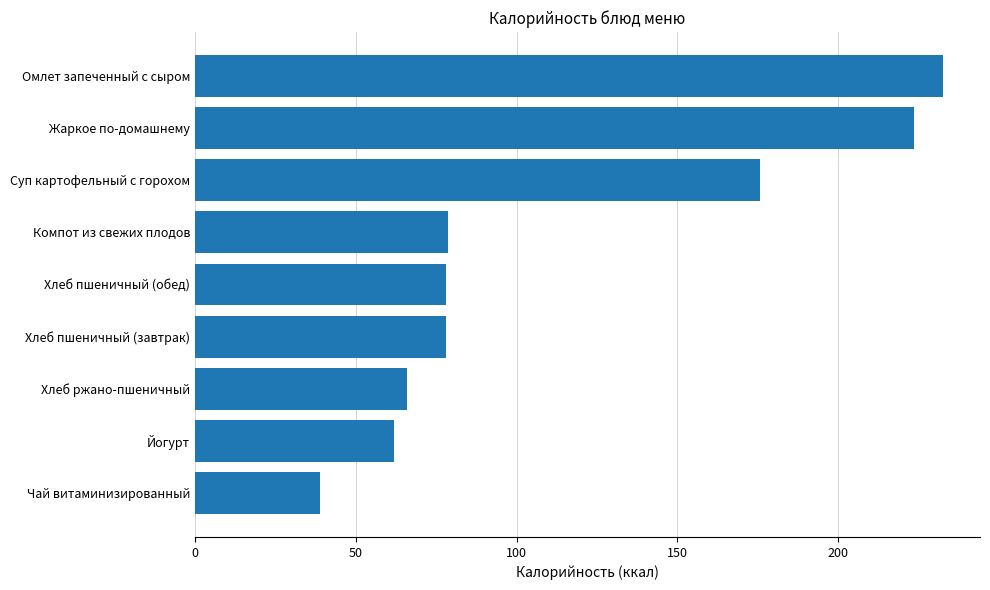

What is the average value?

114.8